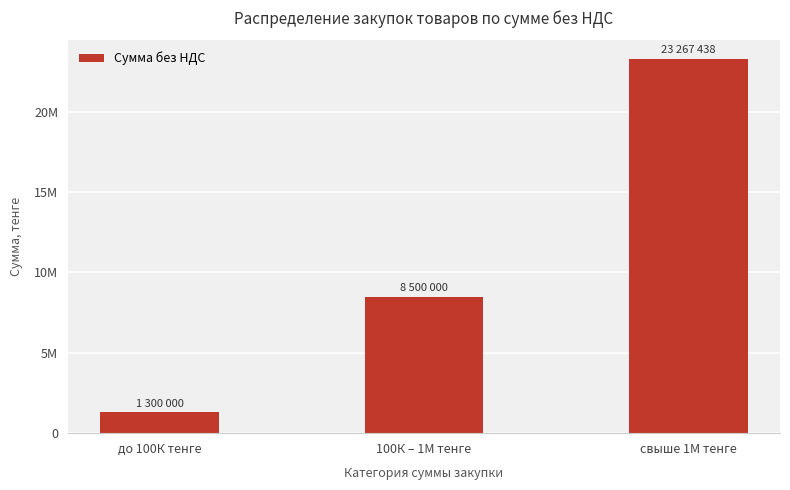

Are the bars horizontal?

No